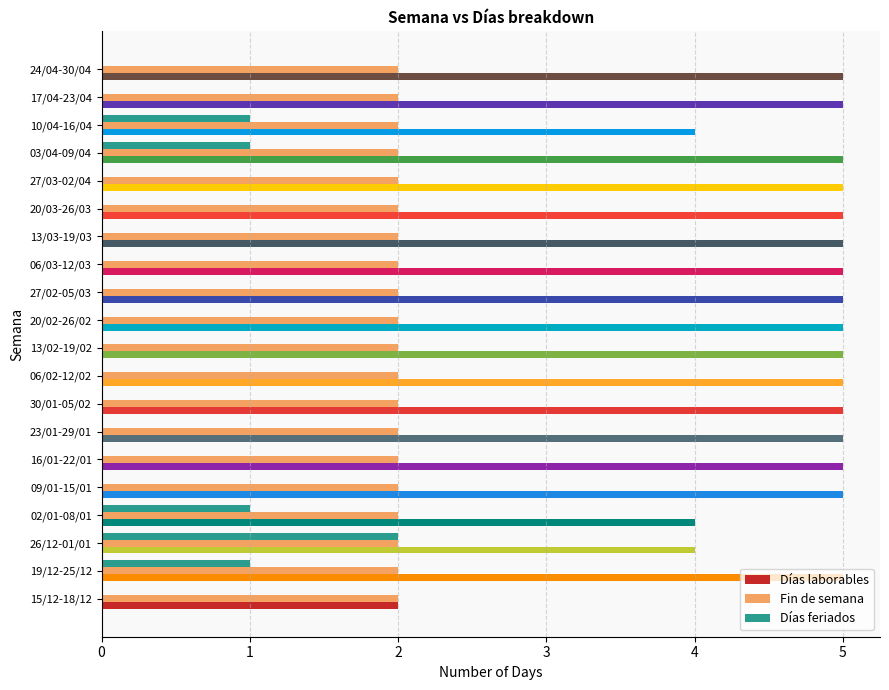

What is the total value across all series at 06/03-12/03?

7